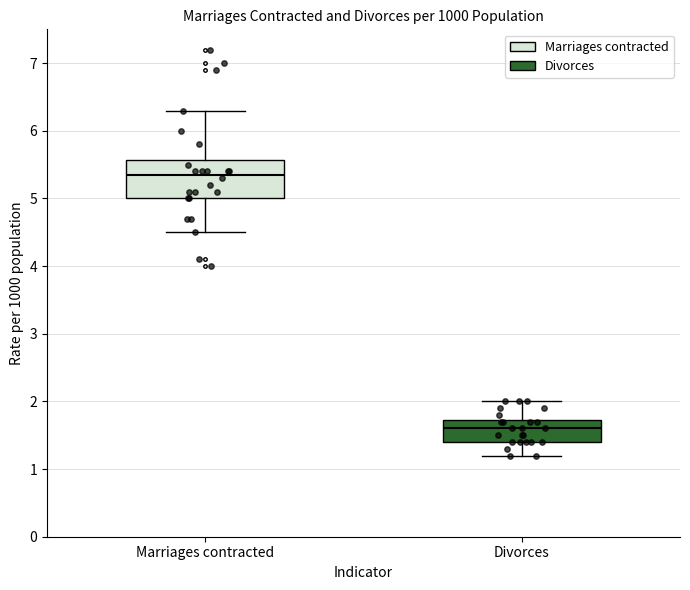

Reading left to right, transcribe this box plot: for each box, give where its median line is, the range the box spans, and where its two whiskers end, as read against the y-axis. The values are not printed on the chart, so give them approximately, as read against the axis.

Marriages contracted: median 5.4, box 5.0 to 5.6, whiskers 4.5 to 6.3
Divorces: median 1.6, box 1.4 to 1.7, whiskers 1.2 to 2.0